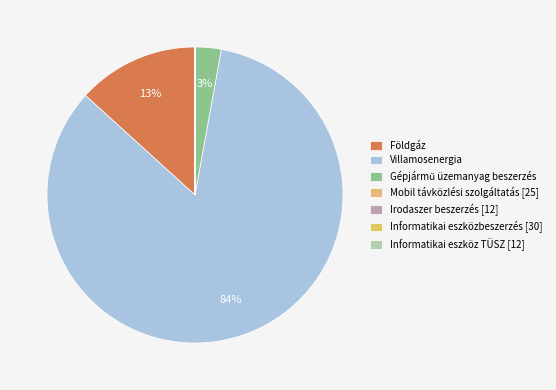

Count the number of slices in the pie.

7